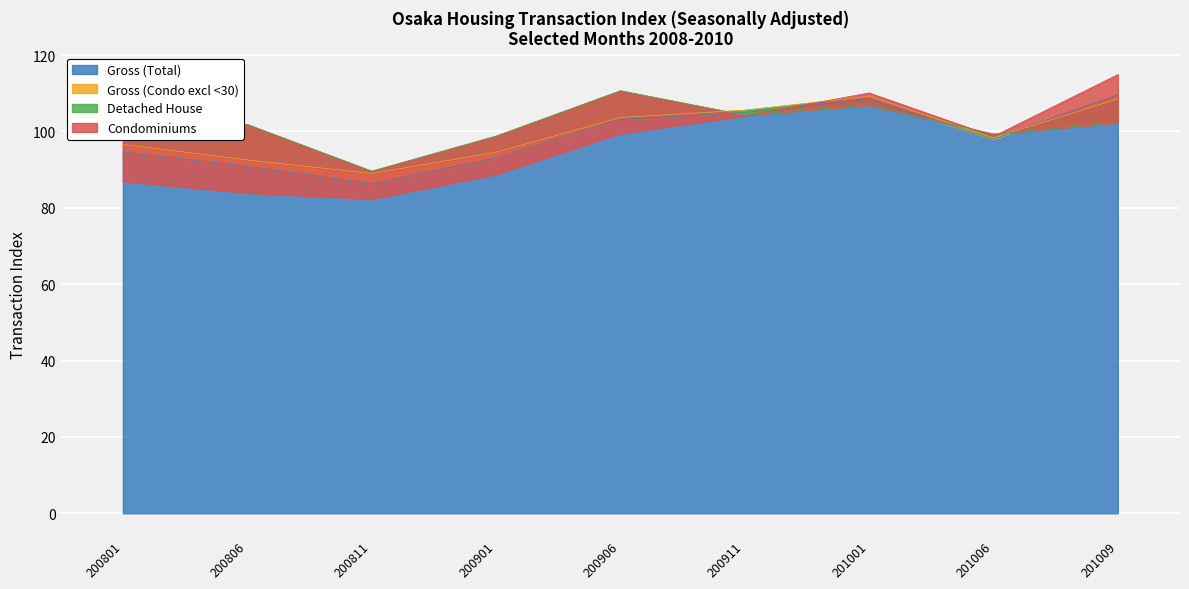

What is the average value of the Detached House series?

102.0